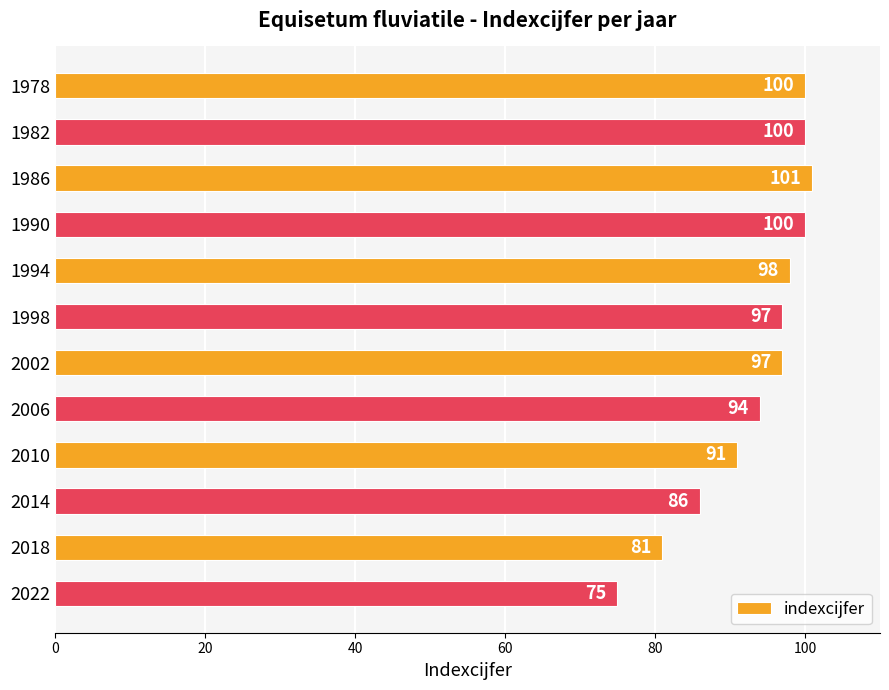

Where is the data nearest to the value 88?

2014